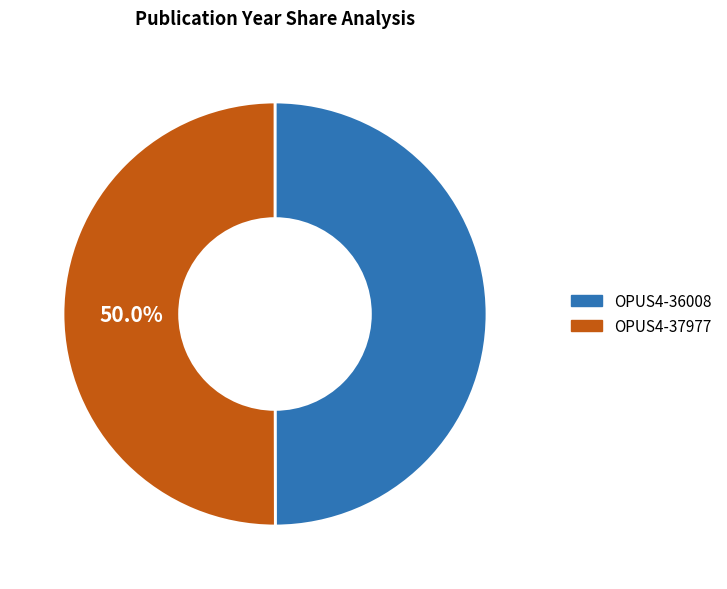

Do OPUS4-37977 and OPUS4-36008 together represent more than half of the pie?

Yes